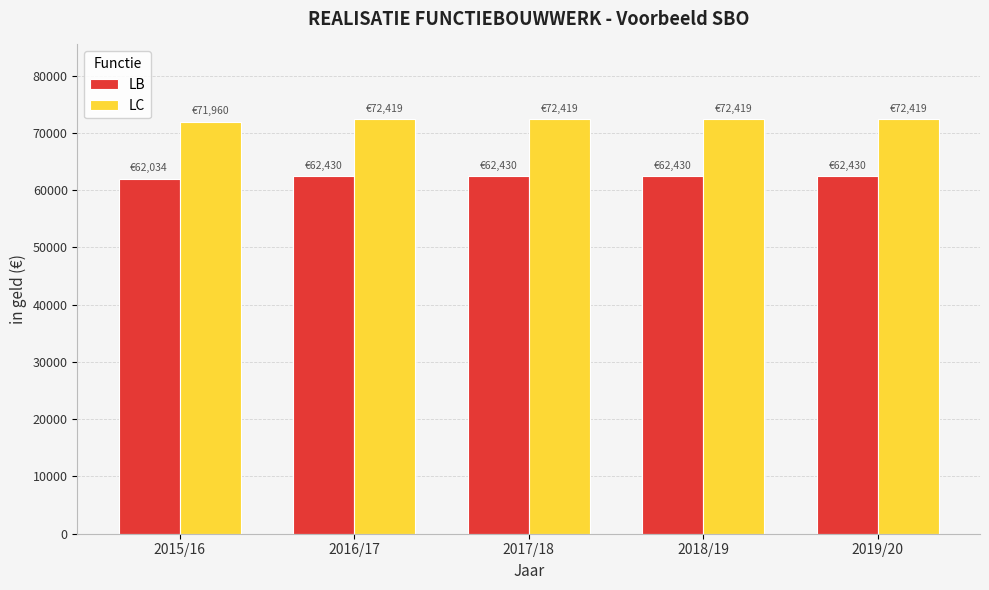

How many groups of bars are there?

5